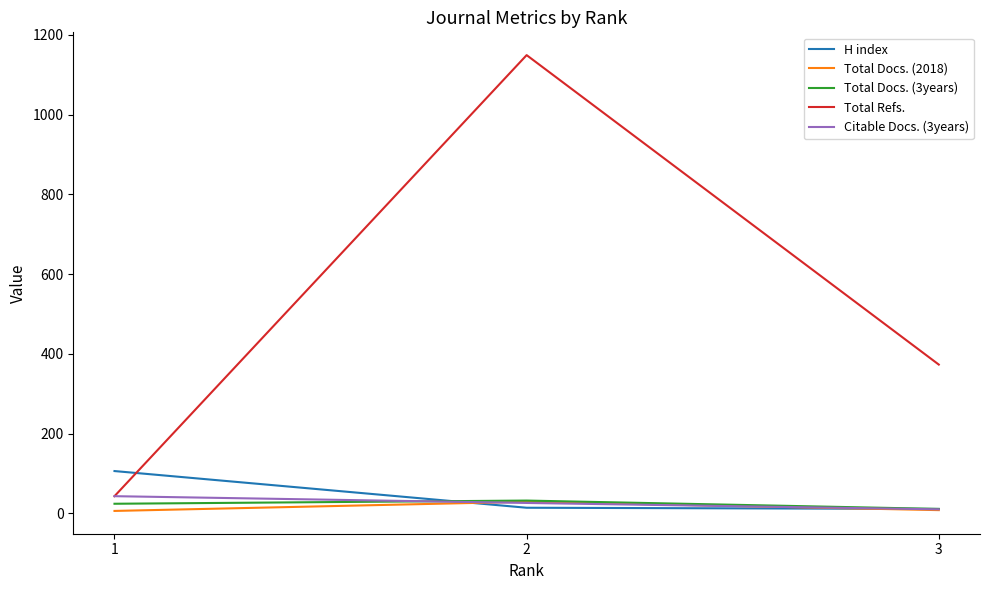

Read the Total Docs. (3years) value at 2, to the nearest 10.

30